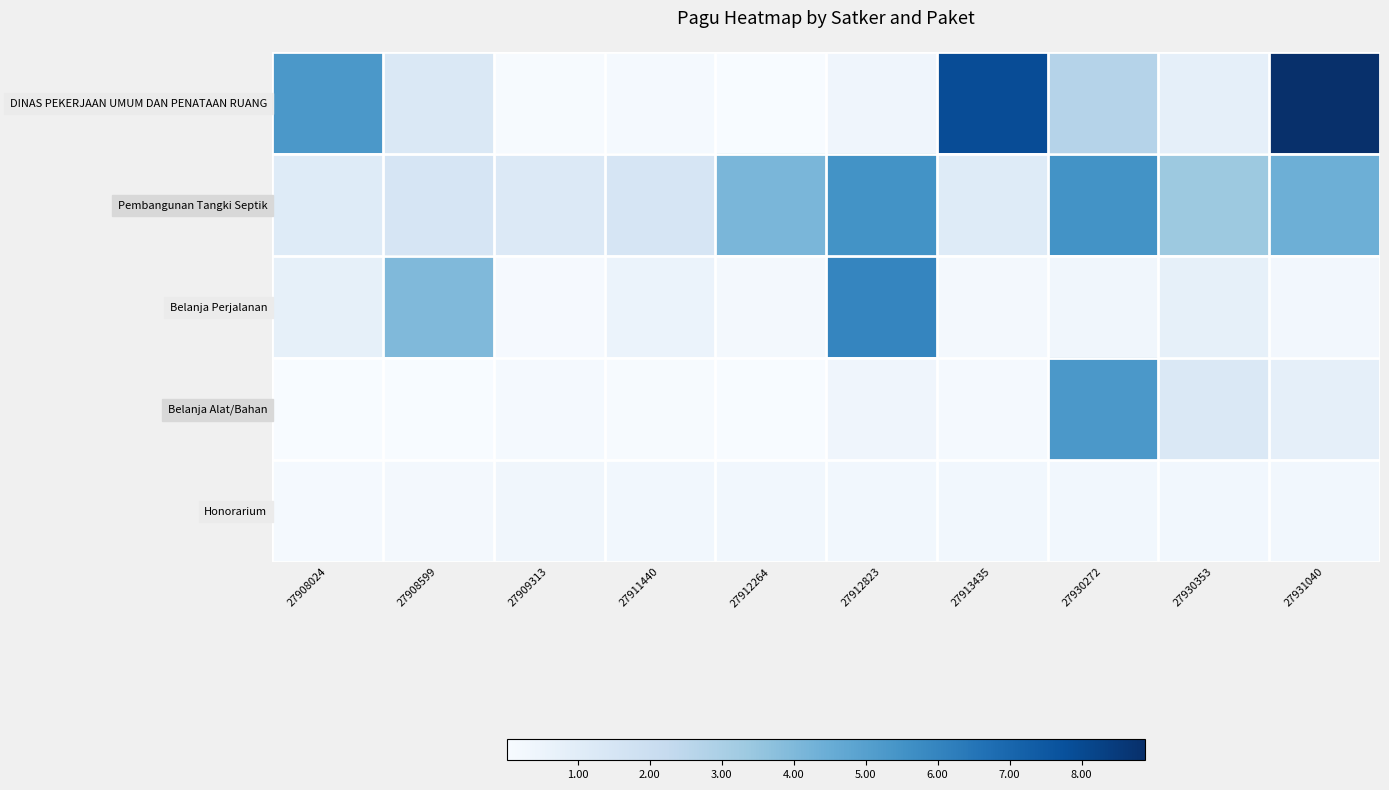

Which has a higher value, 27913435 or 27912264?

27913435